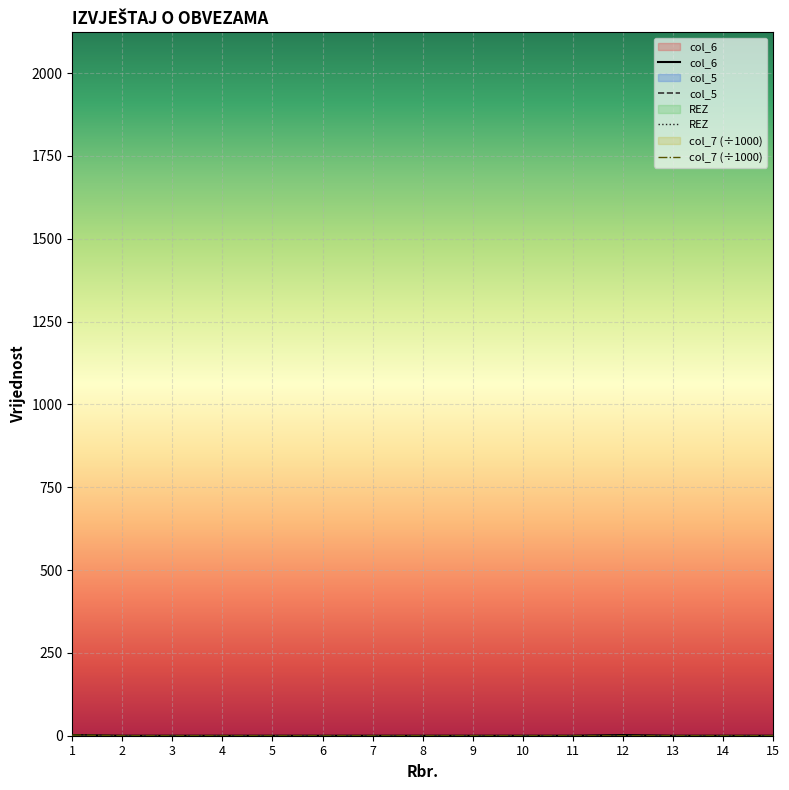

Reading left to right, extract all data points from this chart.

col_6: 1=2.0	2=0.0	3=0.0	4=0.0	5=0.0	6=0.0	7=0.0	8=0.0	9=0.0	10=0.0	11=0.0	12=2.0	13=0.0	14=0.0	15=0.0
col_5: 1=0.0	2=0.0	3=0.0	4=0.0	5=0.0	6=0.0	7=0.0	8=0.0	9=0.0	10=0.0	11=0.0	12=0.0	13=0.0	14=0.0	15=0.0
REZ: 1=0.0	2=0.0	3=0.0	4=0.0	5=0.0	6=0.0	7=0.0	8=0.0	9=0.0	10=0.0	11=0.0	12=0.0	13=0.0	14=0.0	15=0.0
col_7 (÷1000): 1=2.0	2=0.0	3=0.0	4=0.0	5=0.0	6=0.0	7=0.0	8=0.0	9=0.0	10=0.0	11=0.0	12=0.0	13=0.0	14=0.0	15=0.0